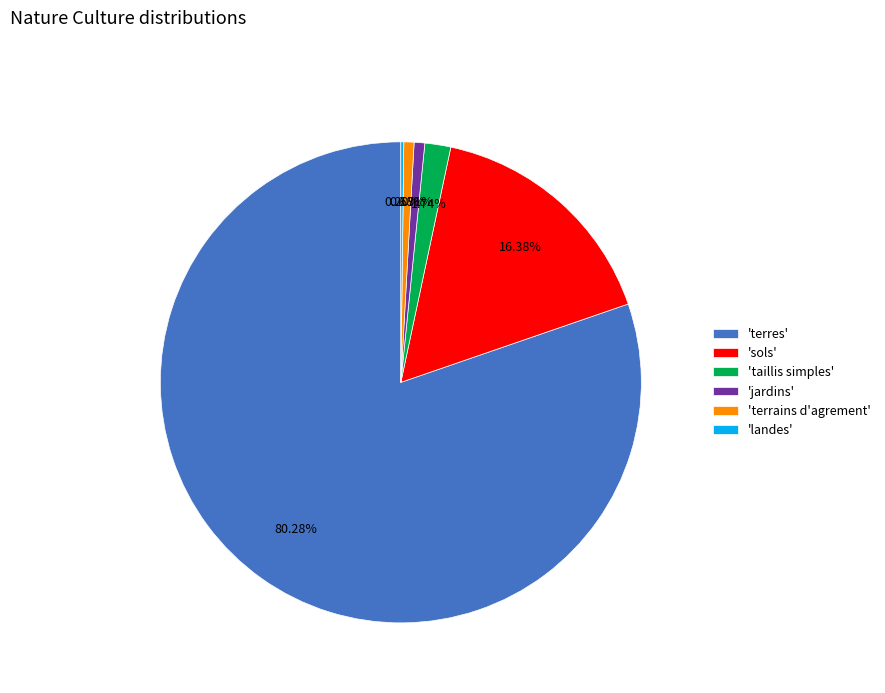

Is there any slice that represents more than half of the pie?

Yes